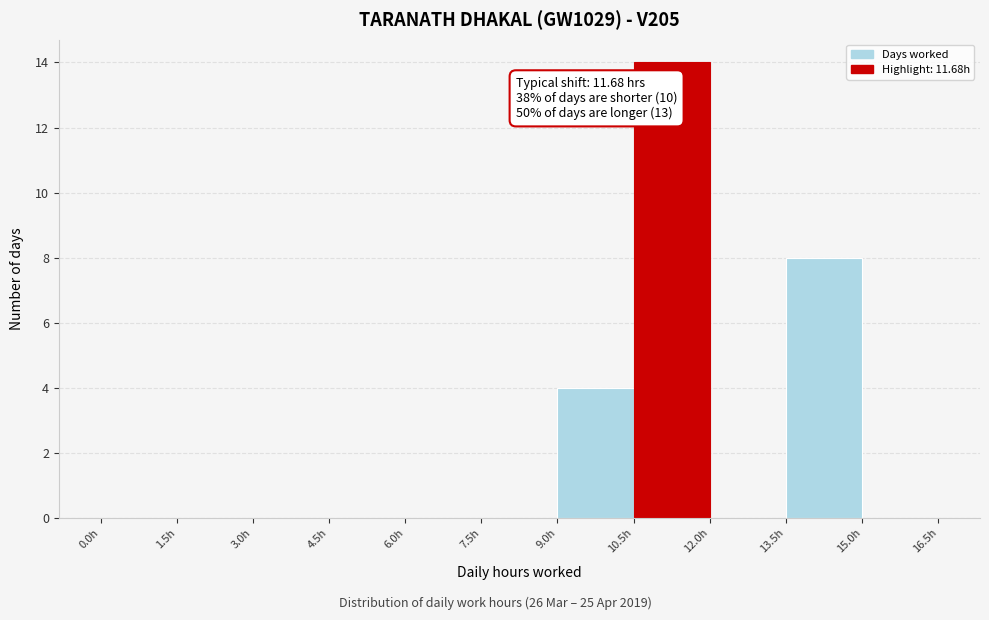

Which range on the x-axis has the tallest bar?

10.5 to 12.0